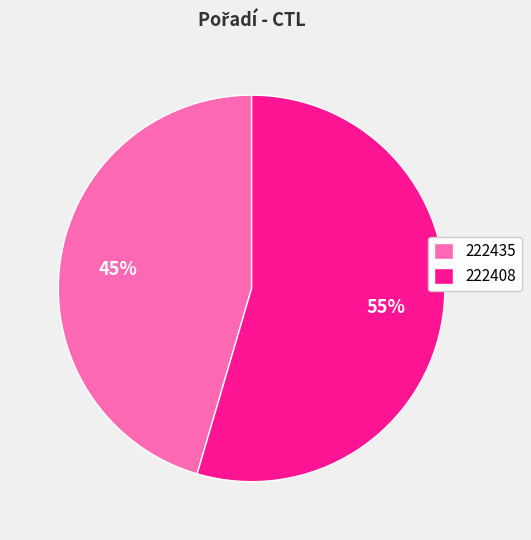

To the nearest percent, what is the combined percentage of 222435 and 222408?

100%